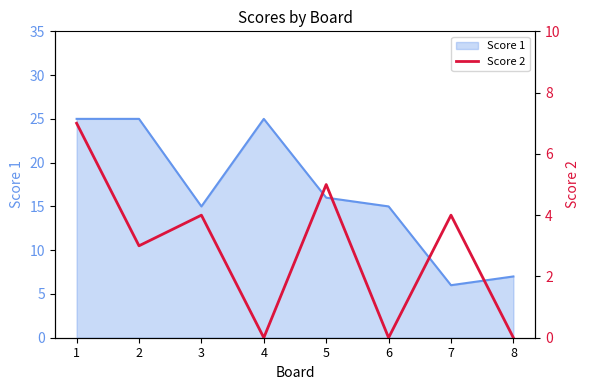

The value at 3 is 4. True or false?

True